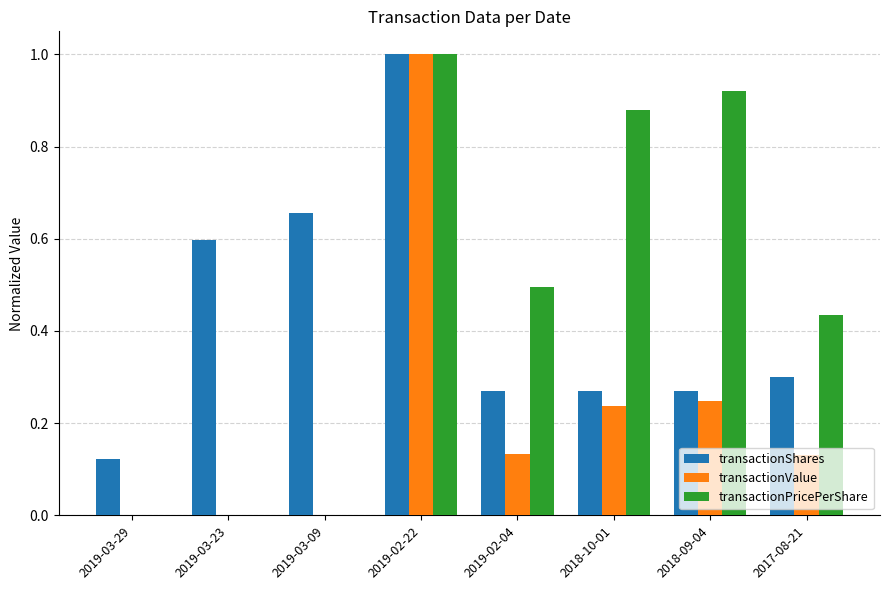

What is the highest value of the transactionValue series?

1.0